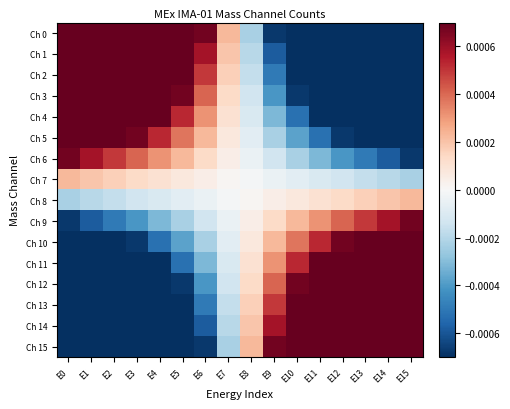

How many data points does each series have?

16